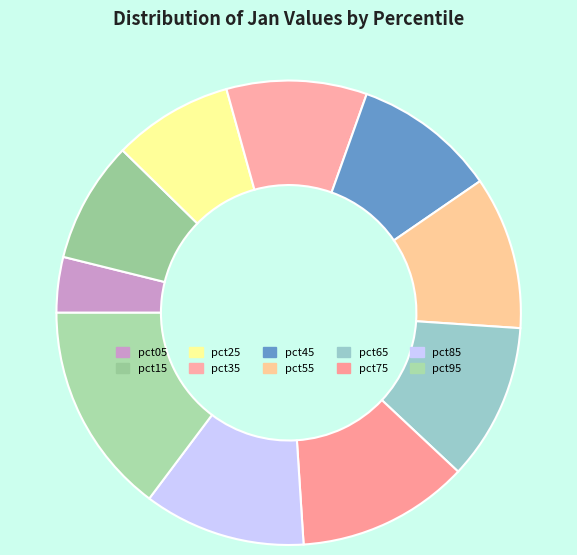

The pct65 slice represents 11% of the pie. True or false?

True